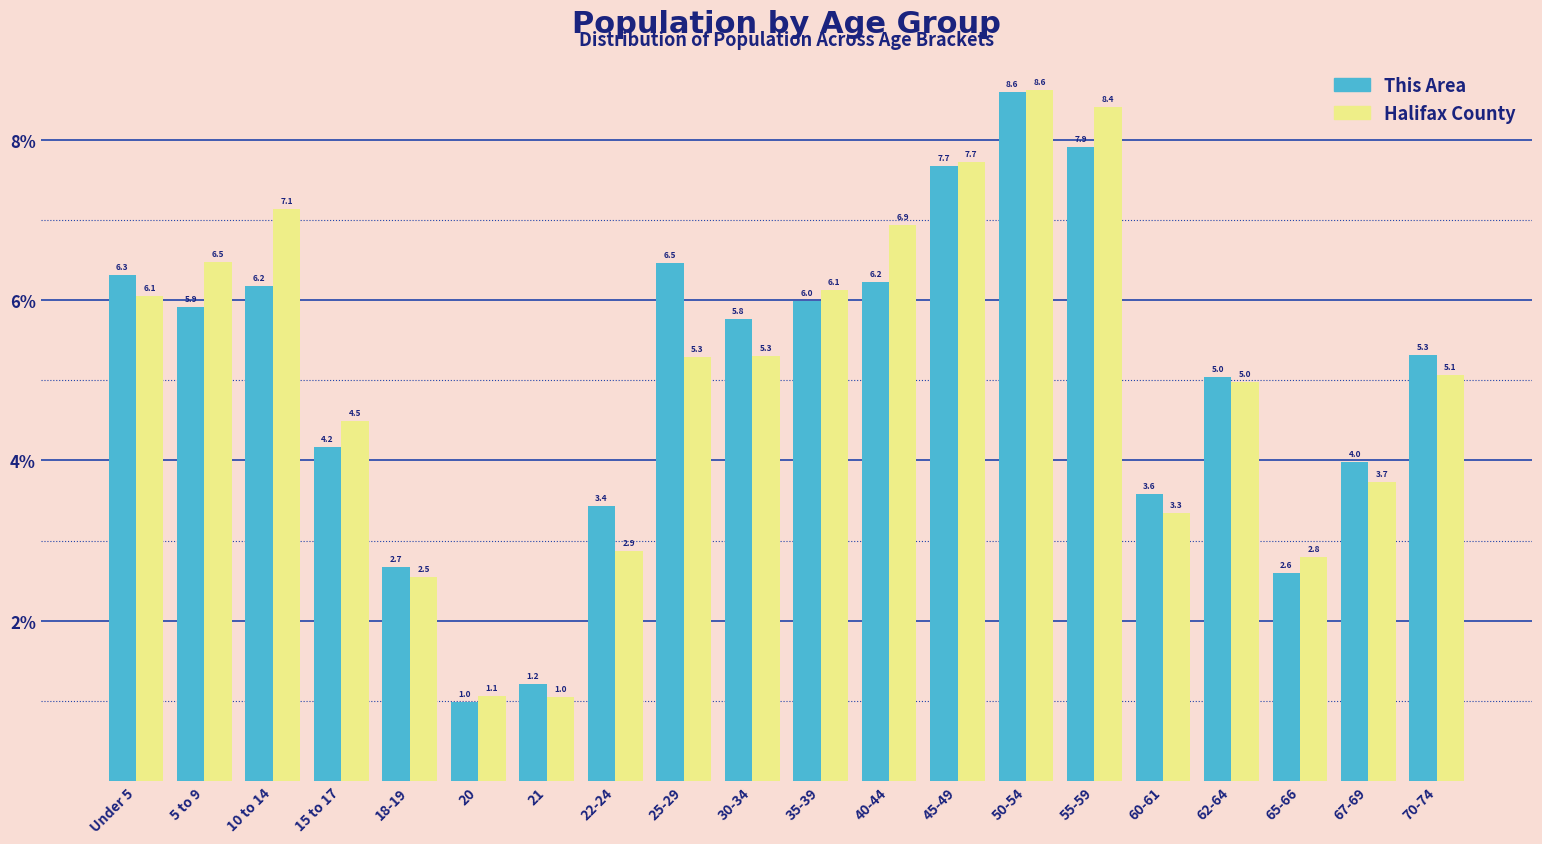

Reading left to right, extract all data points from this chart.

This Area: Under 5=6.3	5 to 9=5.9	10 to 14=6.2	15 to 17=4.2	18-19=2.7	20=1.0	21=1.2	22-24=3.4	25-29=6.5	30-34=5.8	35-39=6.0	40-44=6.2	45-49=7.7	50-54=8.6	55-59=7.9	60-61=3.6	62-64=5.0	65-66=2.6	67-69=4.0	70-74=5.3
Halifax County: Under 5=6.1	5 to 9=6.5	10 to 14=7.1	15 to 17=4.5	18-19=2.5	20=1.1	21=1.0	22-24=2.9	25-29=5.3	30-34=5.3	35-39=6.1	40-44=6.9	45-49=7.7	50-54=8.6	55-59=8.4	60-61=3.3	62-64=5.0	65-66=2.8	67-69=3.7	70-74=5.1